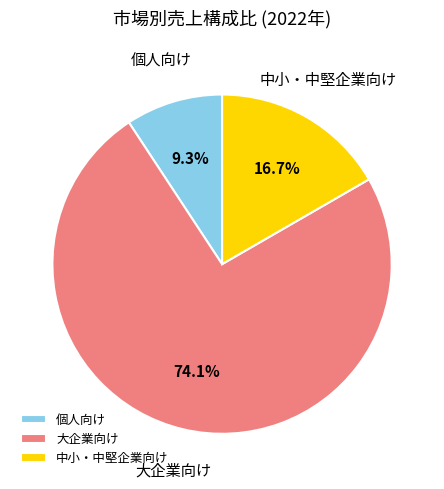

Which slice is the largest?

大企業向け